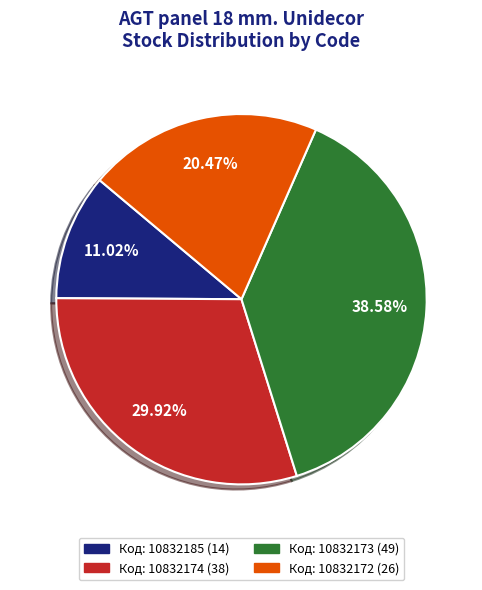

To the nearest percent, what is the difference between the largest and smallest slice percentages?

28%